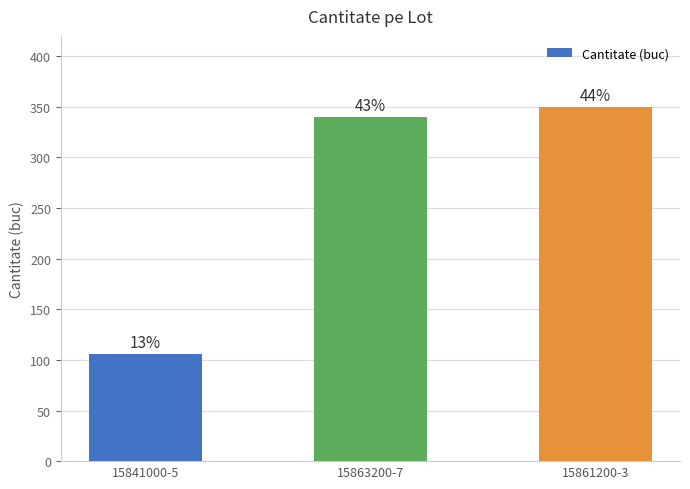

What is the average value?

265